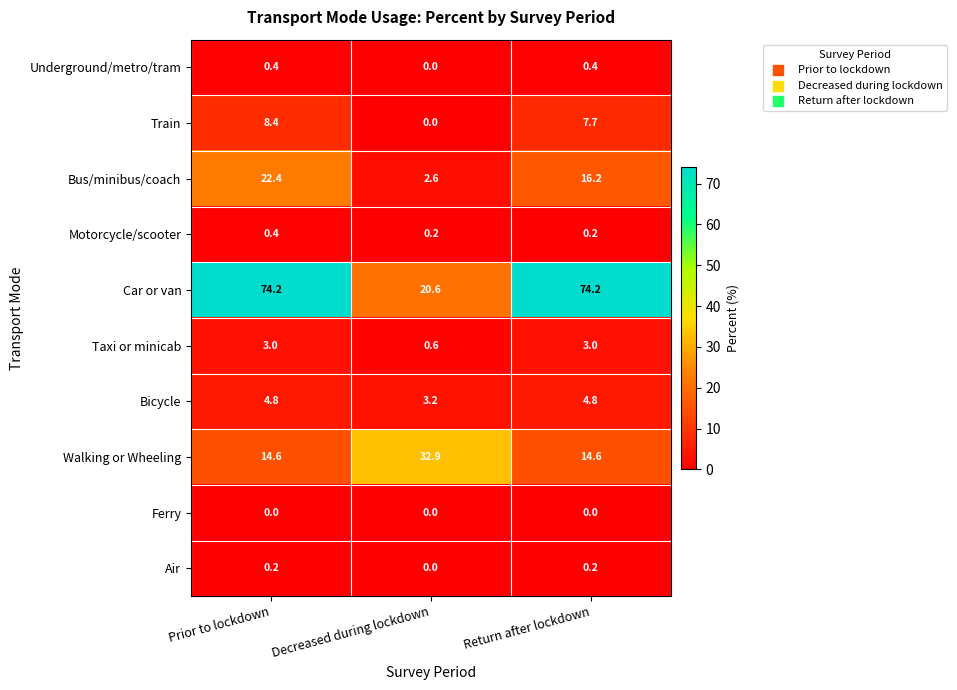

Which series has the largest total across all categories?

Car or van